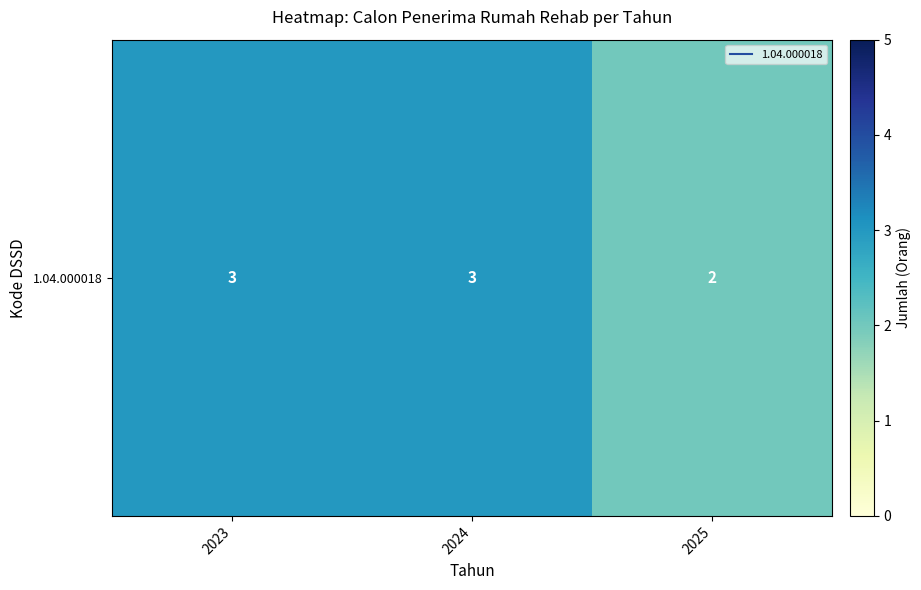

Rank the categories by value from lowest to highest.

2025, 2023, 2024